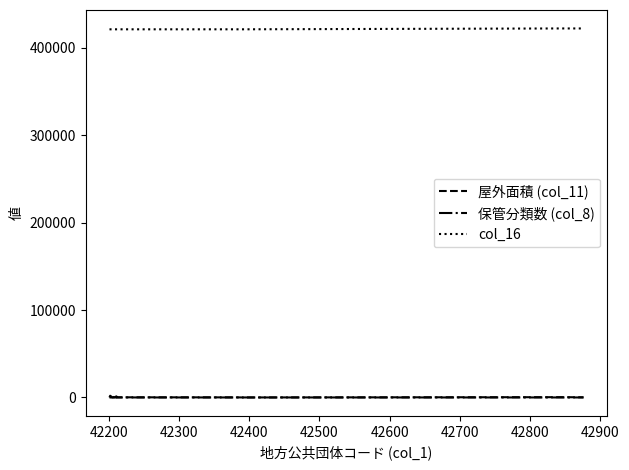

True or false: col_16 and 屋外面積 (col_11) cross at least once.

False